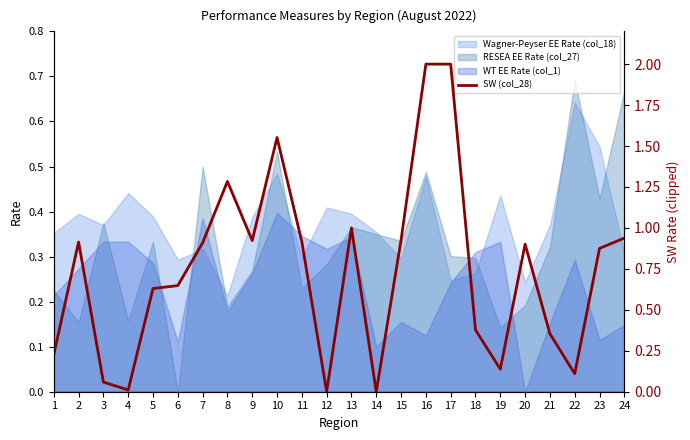

True or false: the data shows 0.1 at 1.

False